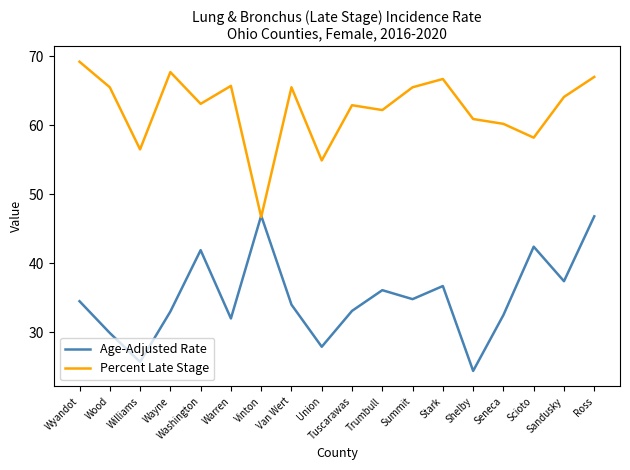

What is the highest value of the Percent Late Stage series?

69.2